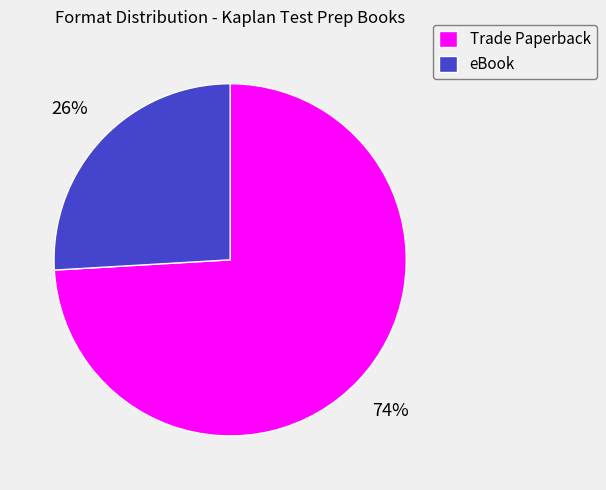

To the nearest percent, what portion does eBook represent?

26%